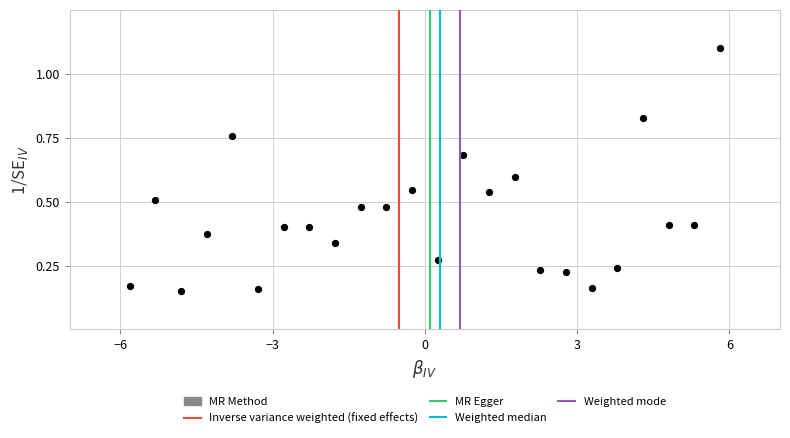

What is the range of X values (max minus min)?

11.6